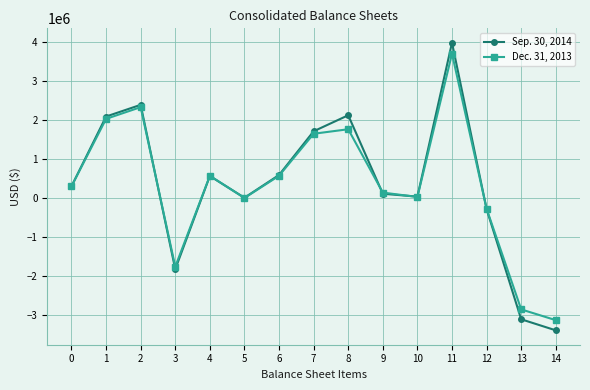

List the series in order of their peak value, highest first.

Sep. 30, 2014, Dec. 31, 2013